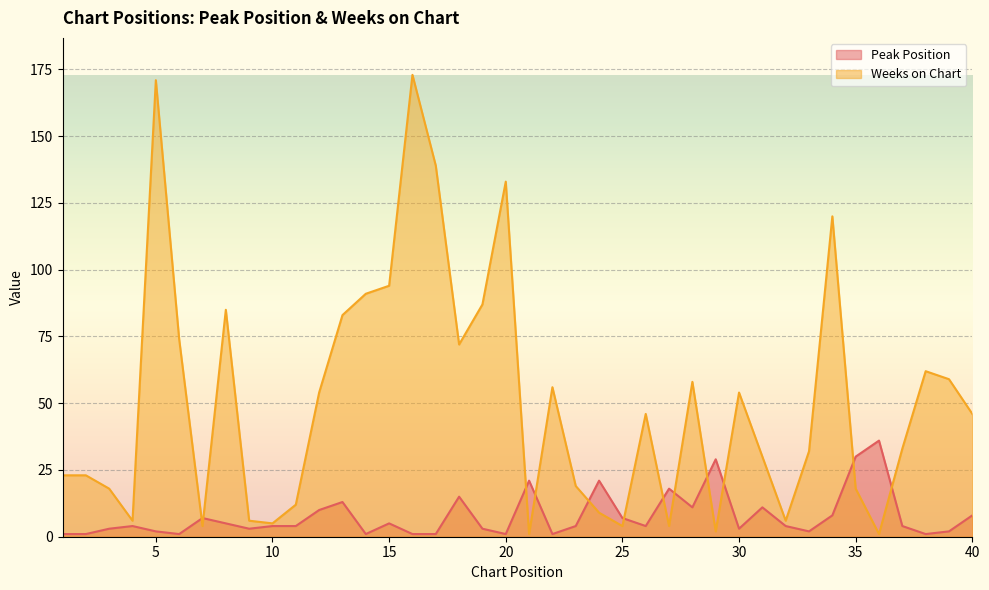

Reading left to right, list all the values displayed in this chart.

Peak Position: 1	1	3	4	2	1	7	5	3	4	4	10	13	1	5	1	1	15	3	1	21	1	4	21	7	4	18	11	29	3	11	4	2	8	30	36	4	1	2	8
Weeks on Chart: 23	23	18	6	171	74	4	85	6	5	12	54	83	91	94	173	139	72	87	133	1	56	19	9	4	46	4	58	2	54	30	6	32	120	18	1	33	62	59	46